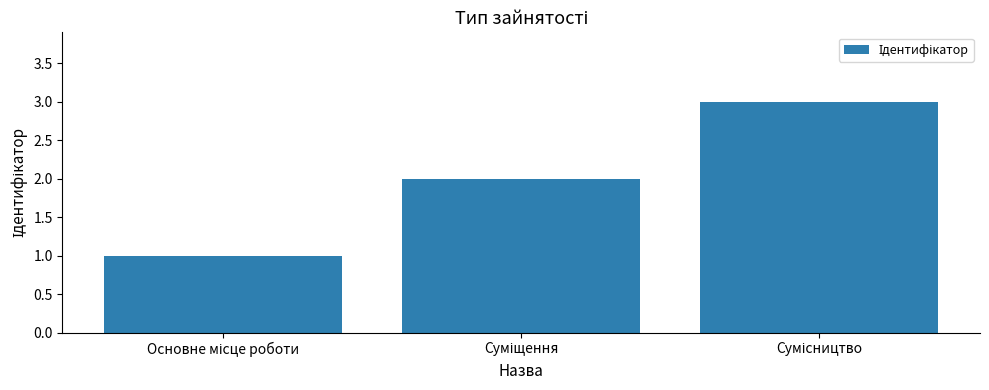

What is the maximum value shown in the chart?

3